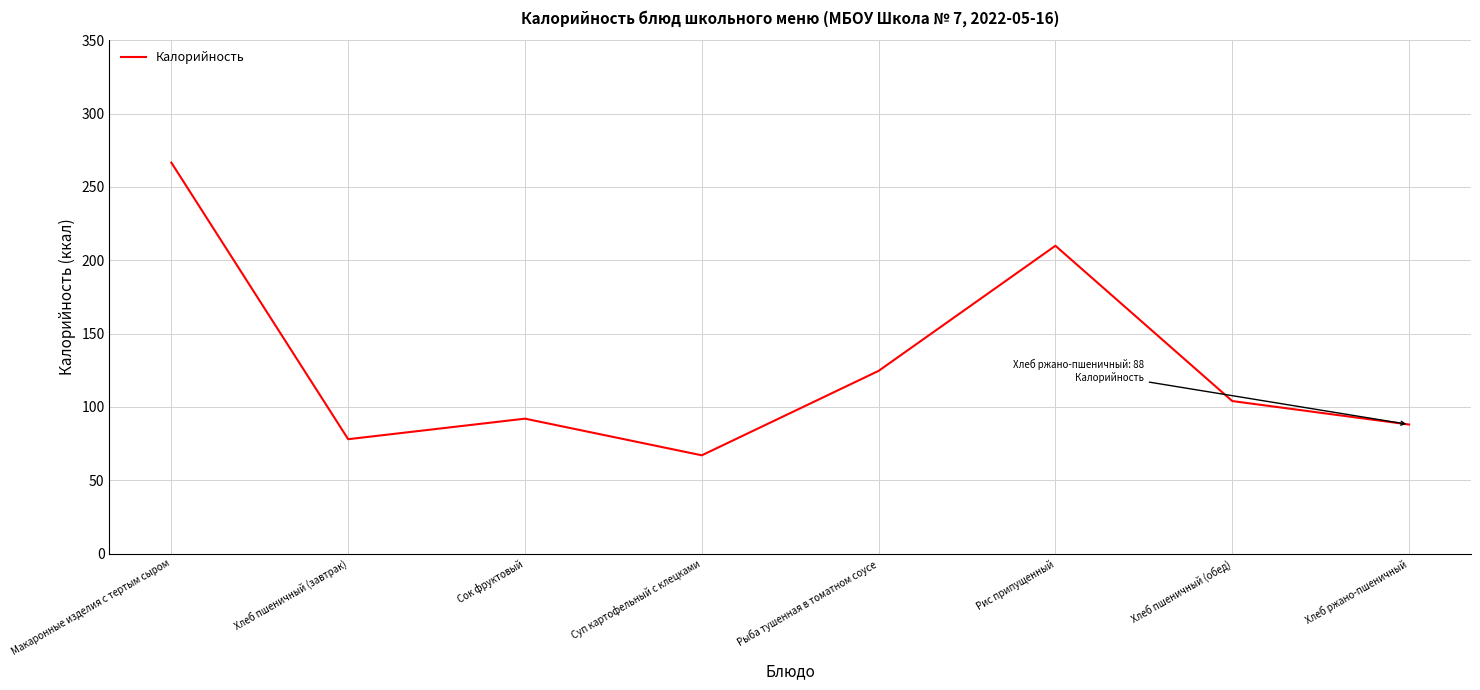

Is it true that the value at Рыба тушенная в томатном соусе is 124.6?

True